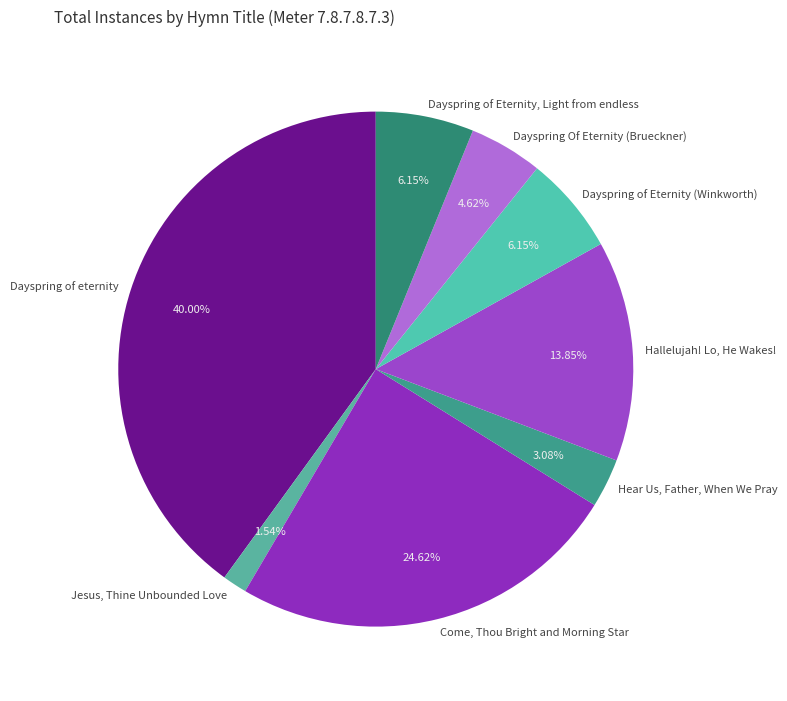

Which slice is the largest?

Dayspring of eternity